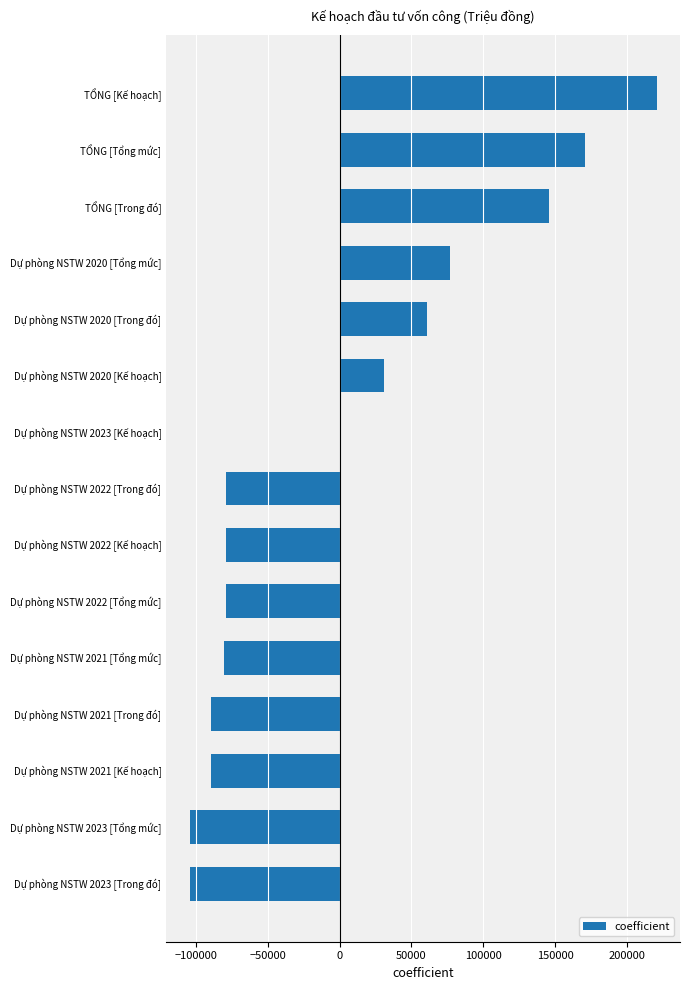

Is it true that the value at Dự phòng NSTW 2021 [Tổng mức] is -80203.6?

True